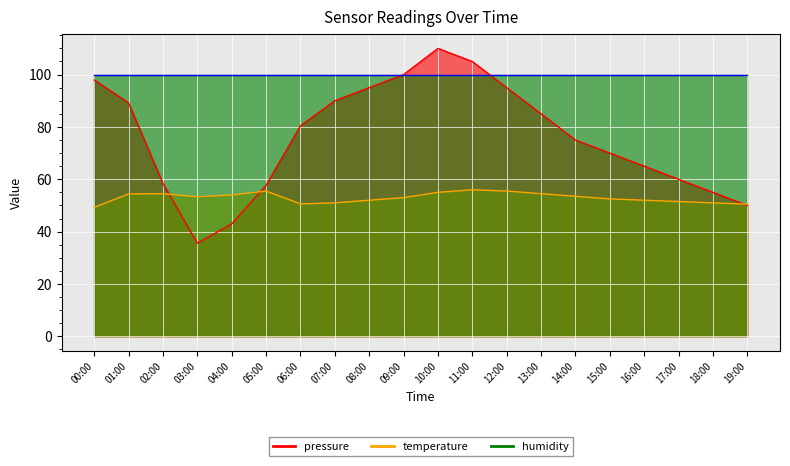

Which has a higher value, 11:00 or 19:00?

11:00